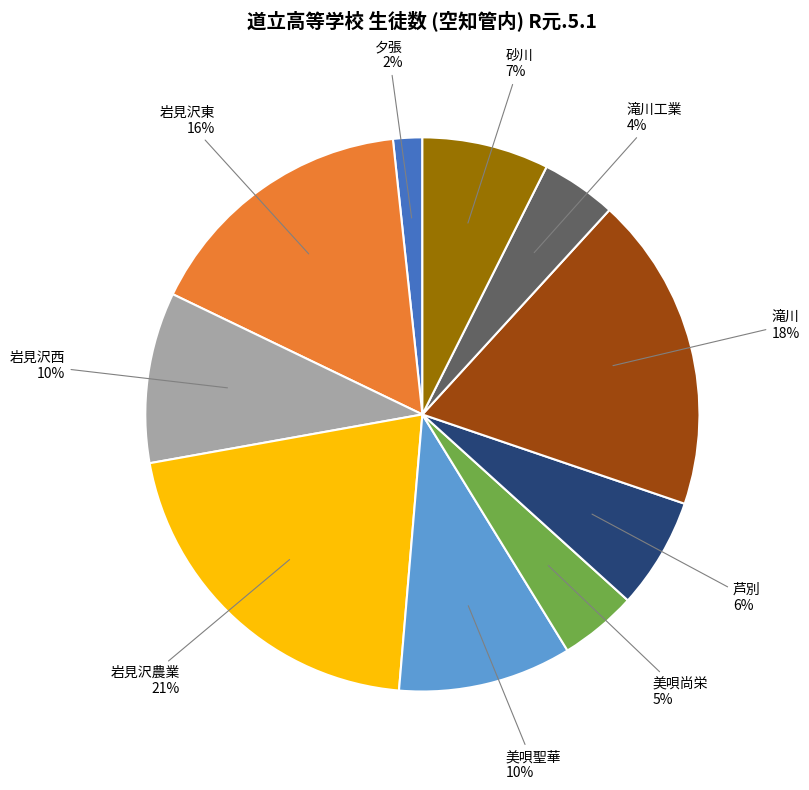

To the nearest percent, what portion does 美唄聖華 represent?

10%